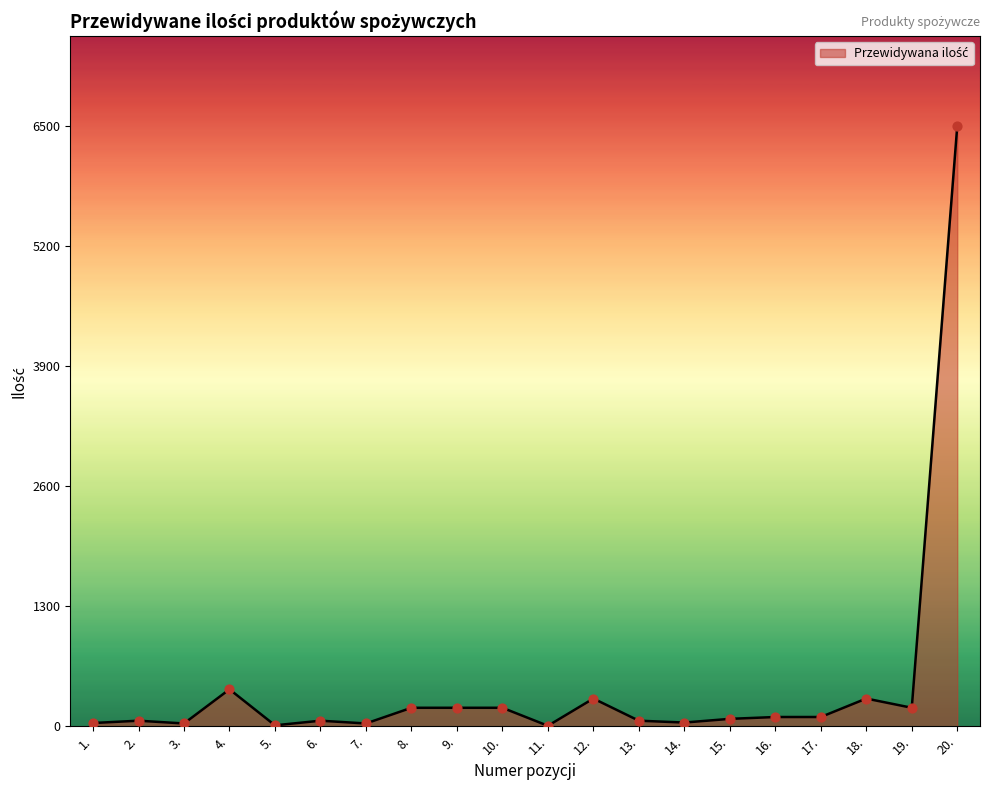

What is the difference between the maximum and minimum values?

6495